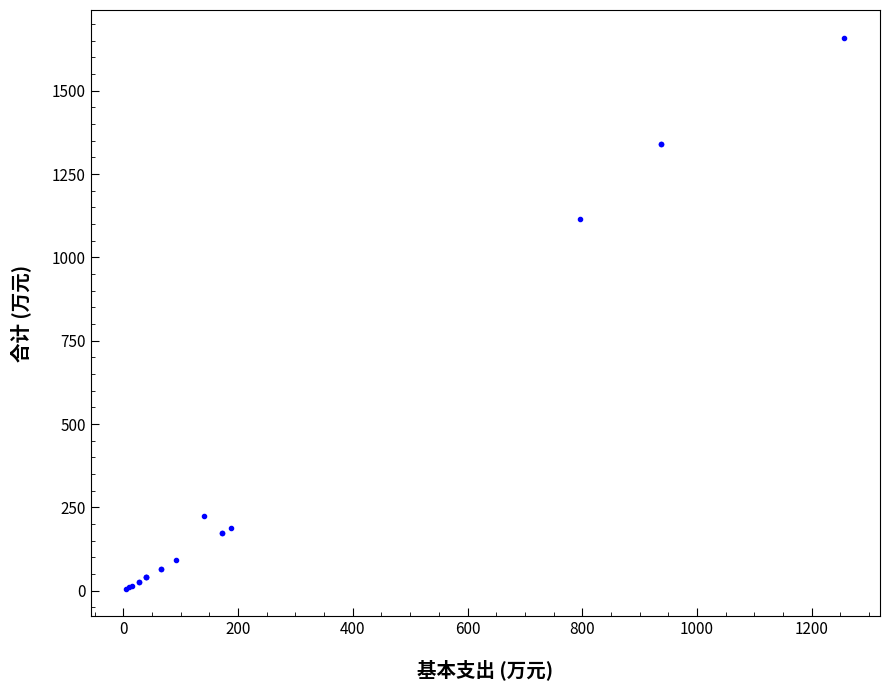

What Y value in the scatter plot is closest to 832?

1116.6